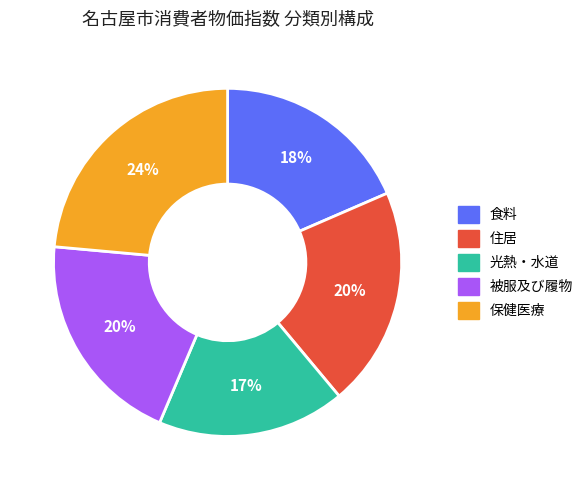

Which slice is the smallest?

光熱・水道